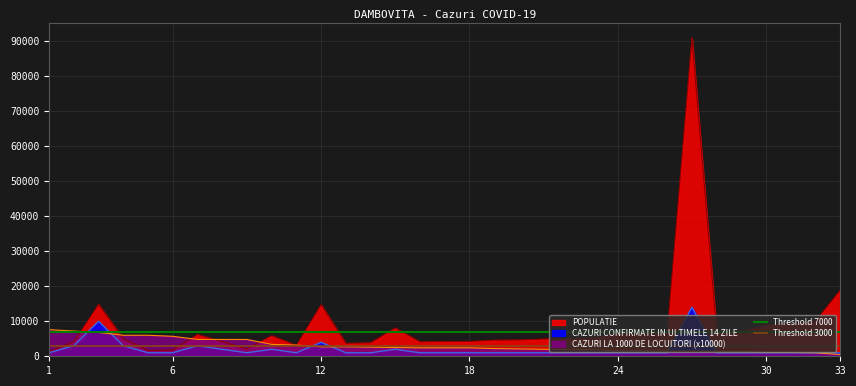

What is the value of the Threshold 3000 point at the 2nd from the left?

3000